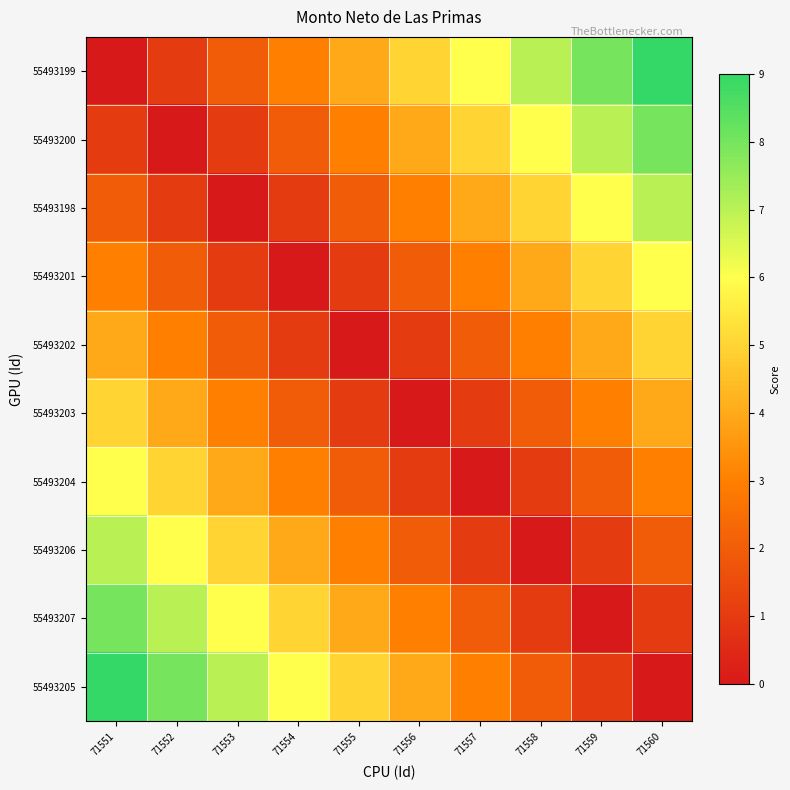

Reading left to right, transcribe all the data shown in this chart.

55493199: 71551=0	71552=1	71553=2	71554=3	71555=4	71556=5	71557=6	71558=7	71559=8	71560=9
55493200: 71551=1	71552=0	71553=1	71554=2	71555=3	71556=4	71557=5	71558=6	71559=7	71560=8
55493198: 71551=2	71552=1	71553=0	71554=1	71555=2	71556=3	71557=4	71558=5	71559=6	71560=7
55493201: 71551=3	71552=2	71553=1	71554=0	71555=1	71556=2	71557=3	71558=4	71559=5	71560=6
55493202: 71551=4	71552=3	71553=2	71554=1	71555=0	71556=1	71557=2	71558=3	71559=4	71560=5
55493203: 71551=5	71552=4	71553=3	71554=2	71555=1	71556=0	71557=1	71558=2	71559=3	71560=4
55493204: 71551=6	71552=5	71553=4	71554=3	71555=2	71556=1	71557=0	71558=1	71559=2	71560=3
55493206: 71551=7	71552=6	71553=5	71554=4	71555=3	71556=2	71557=1	71558=0	71559=1	71560=2
55493207: 71551=8	71552=7	71553=6	71554=5	71555=4	71556=3	71557=2	71558=1	71559=0	71560=1
55493205: 71551=9	71552=8	71553=7	71554=6	71555=5	71556=4	71557=3	71558=2	71559=1	71560=0